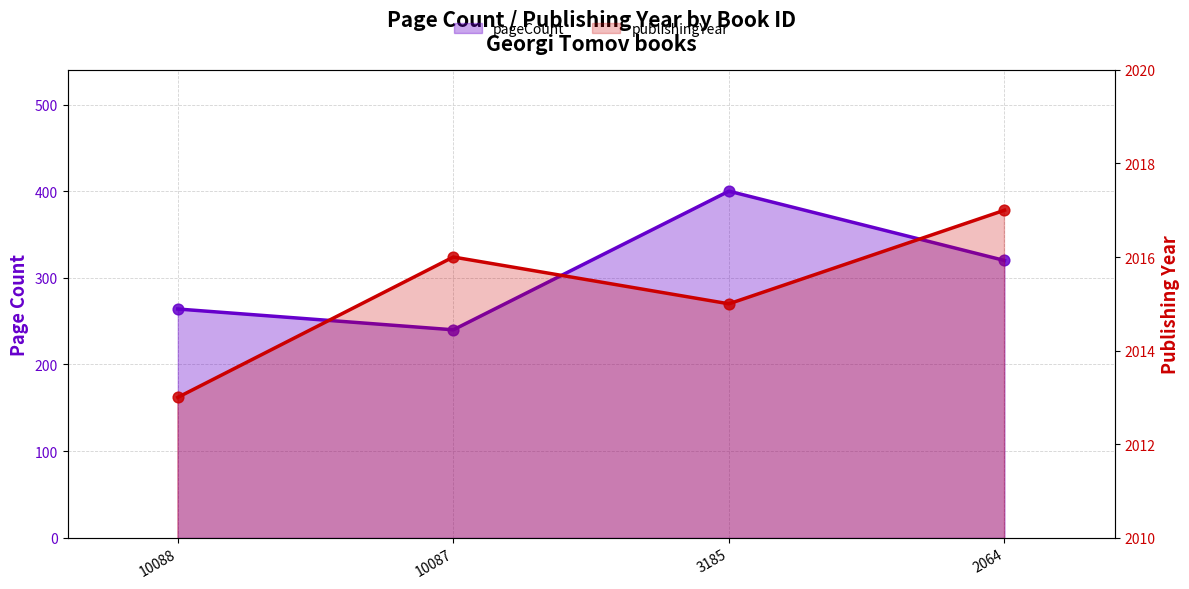

What is the total value across all series at 3185?

2415